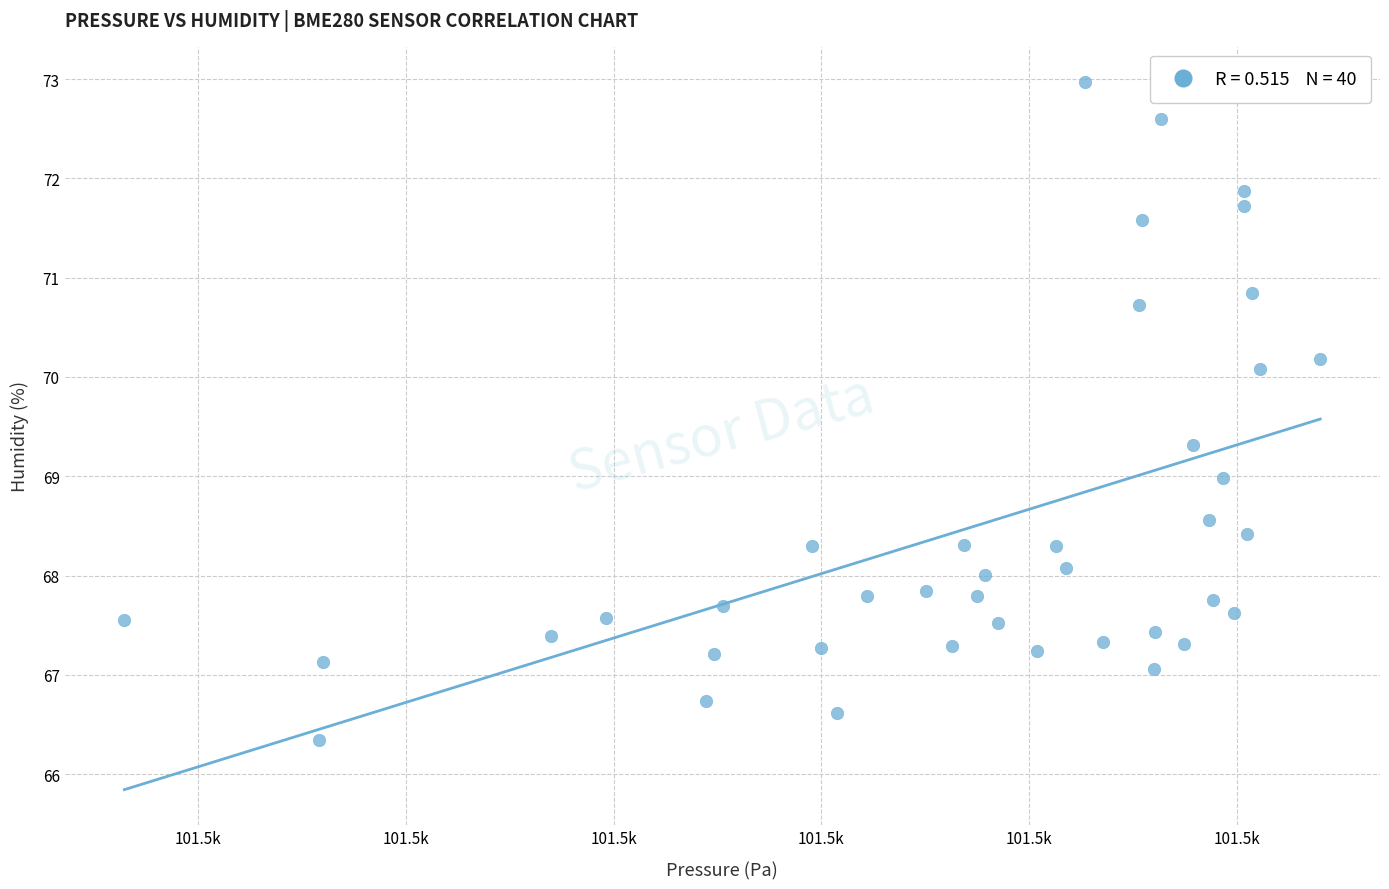

What is the range of Y values (max minus min)?

6.6